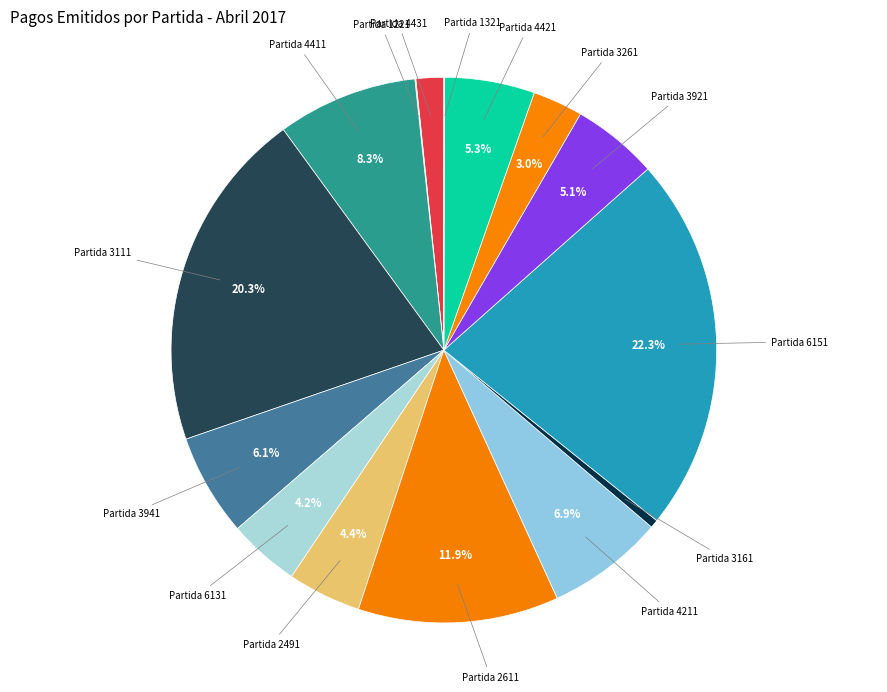

What is the ratio of the value at Partida 3261 to the value at Partida 3161?

6.1